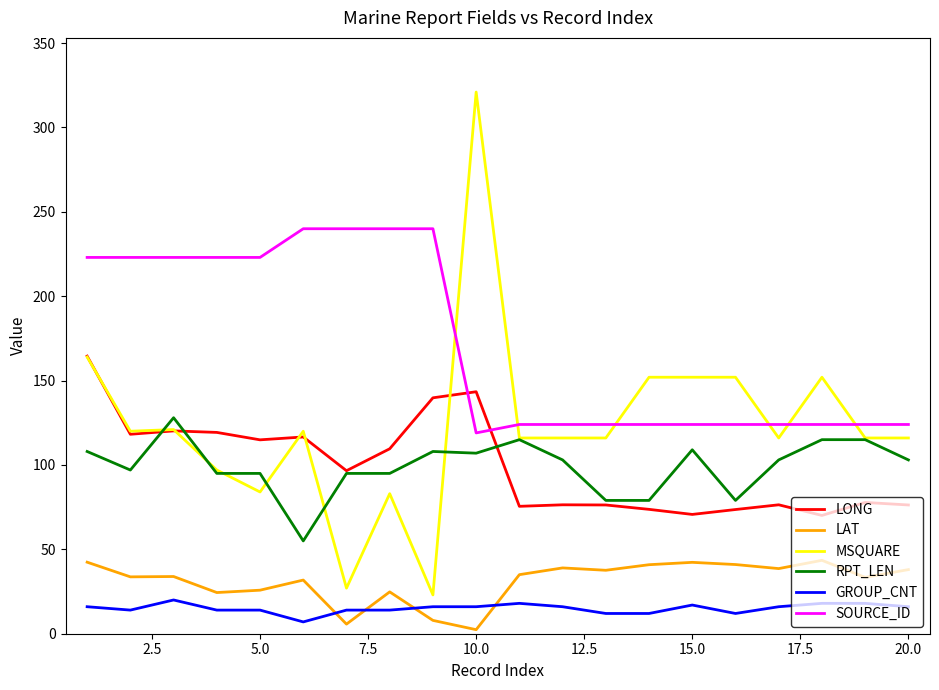

True or false: GROUP_CNT and SOURCE_ID intersect in this chart.

False